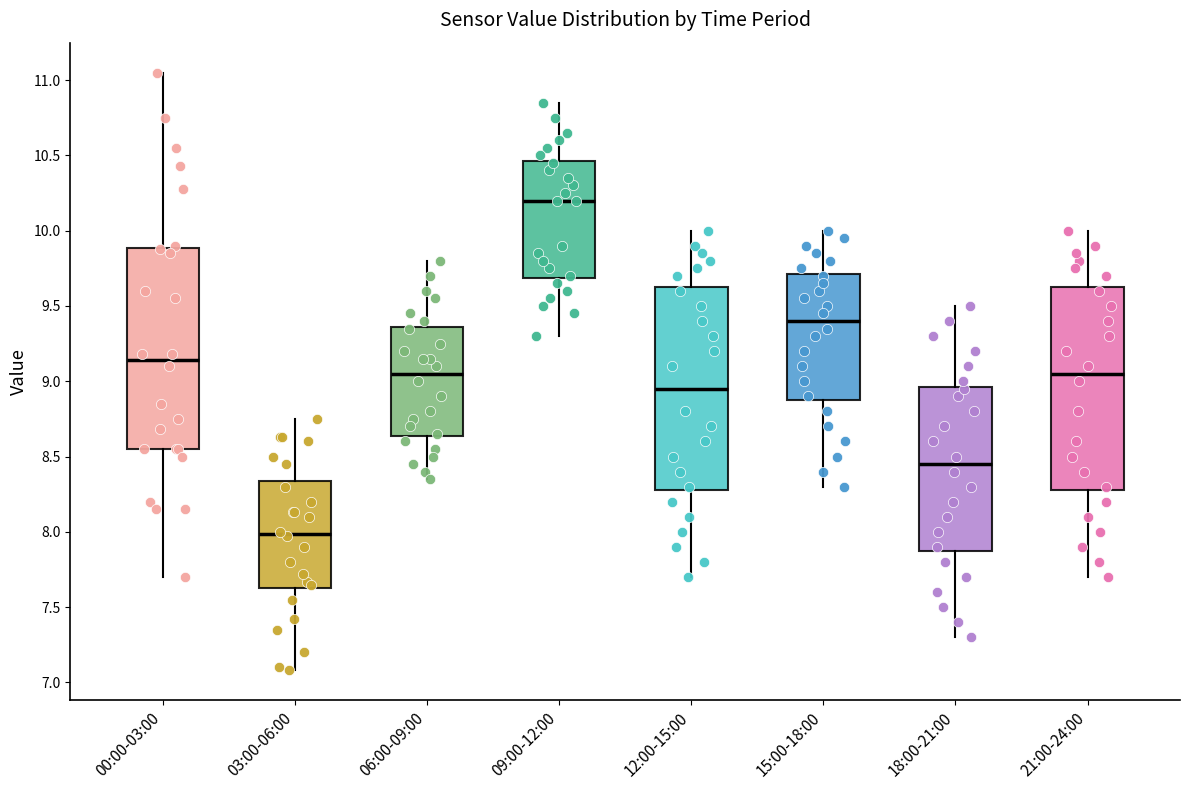

Where does the upper whisker of the box for 00:00-03:00 end on the y-axis? The values are not printed on the chart, so give them approximately, as read against the axis.

11.05